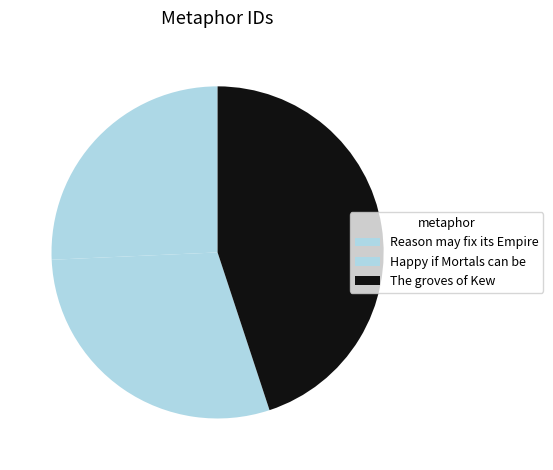

To the nearest percent, what percentage of the pie is Happy if Mortals can be?

29%